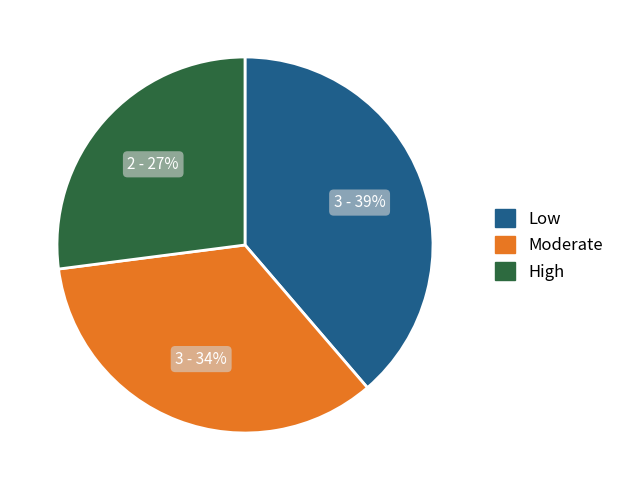

Is there a majority slice in this chart?

No